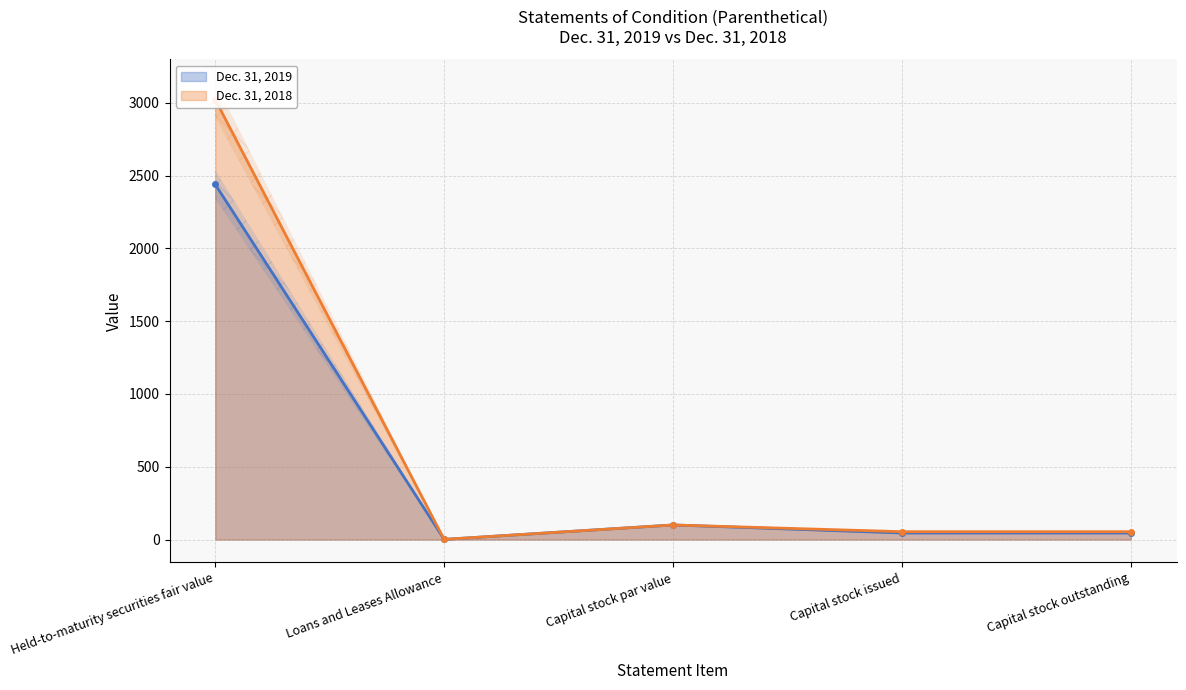

In Dec. 31, 2019, how many points are higher than both neighbors (excluding endpoints)?

1